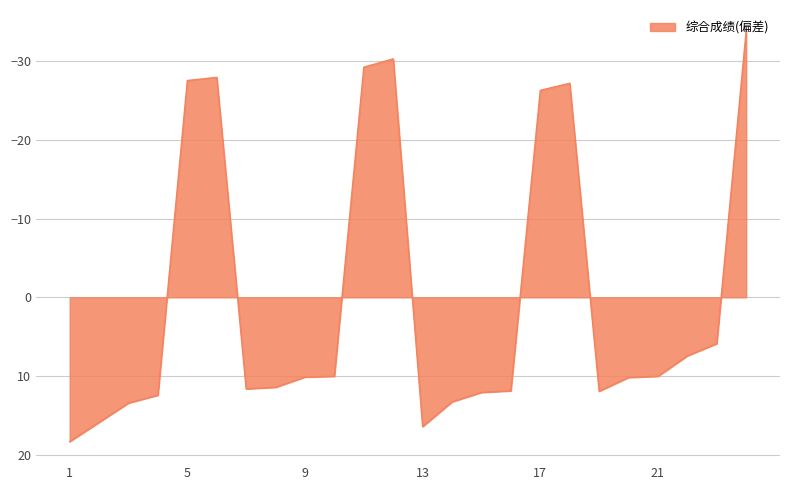

What is the minimum value shown in the chart?

-33.9